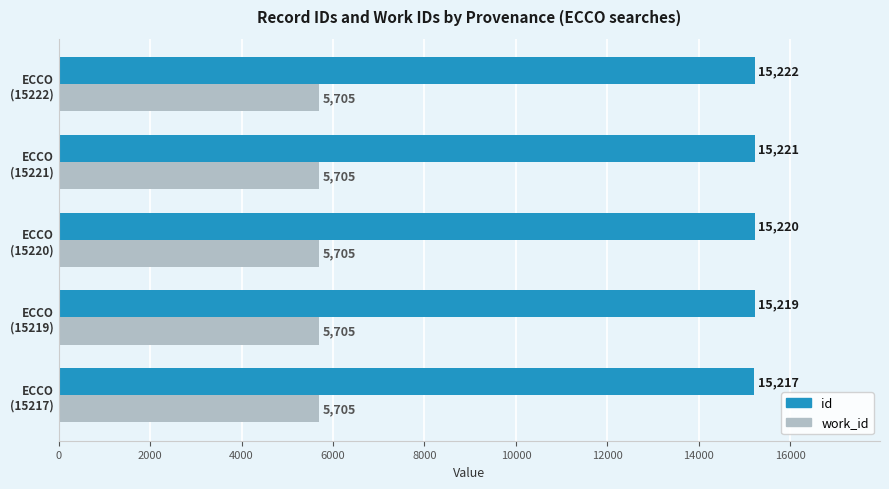

At how many categories does at least one series exceed 9874?

5